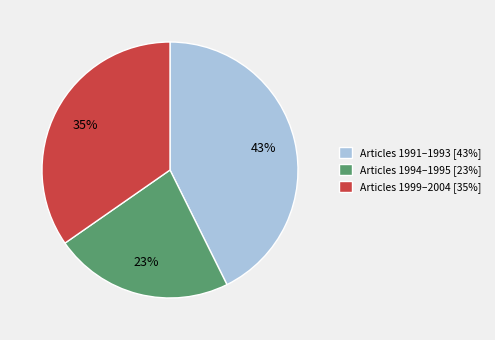

Approximately how many times larger is the value at Articles 1999–2004 [35%] compared to Articles 1991–1993 [43%]?

0.8